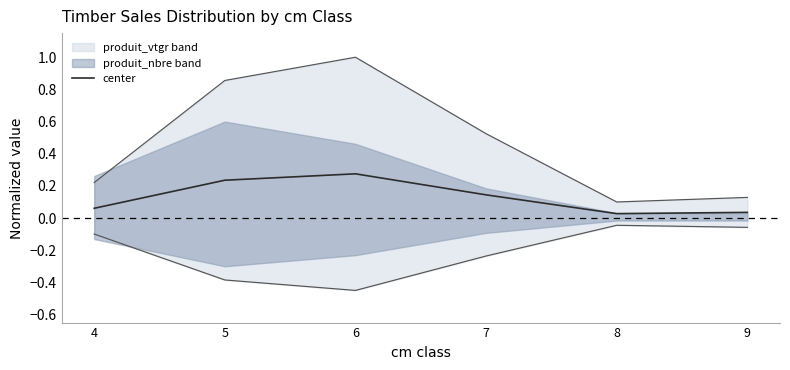

Reading left to right, what are all the values shown in this chart?

4=0.1	5=0.2	6=0.3	7=0.1	8=0.0	9=0.0